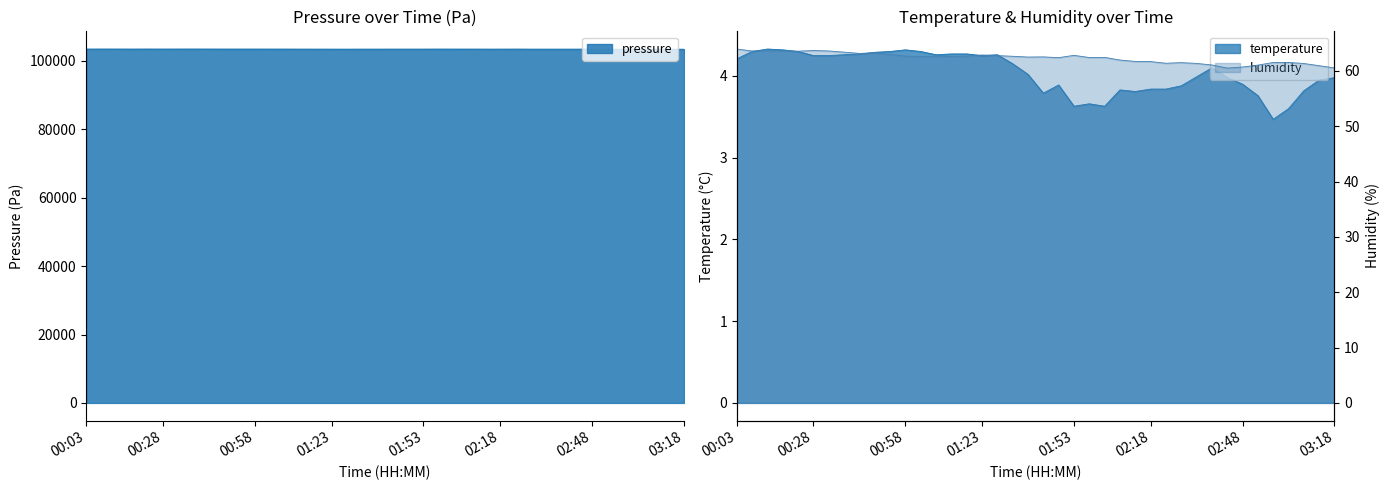

What is the spread (max minus min) of values at 02:08?

58.1